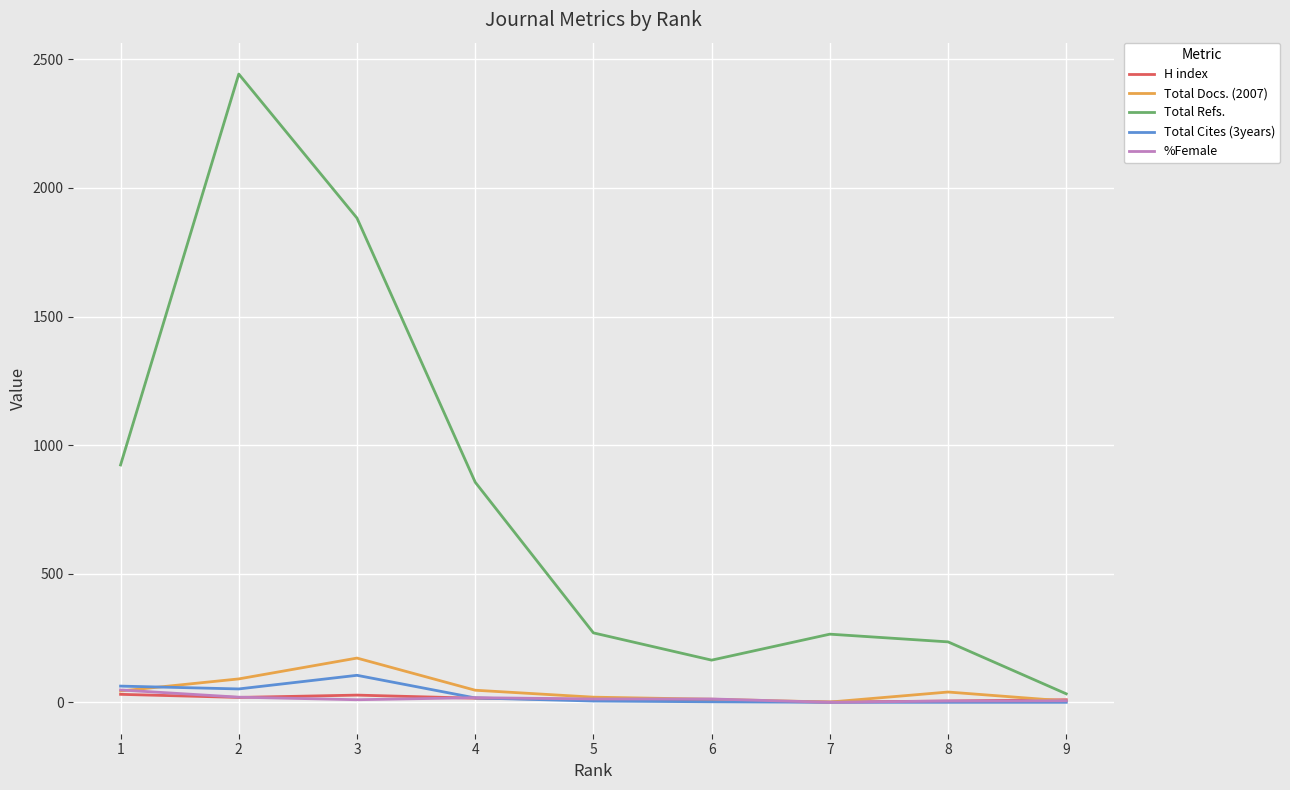

The value of Total Refs. at 8 is 235. True or false?

True